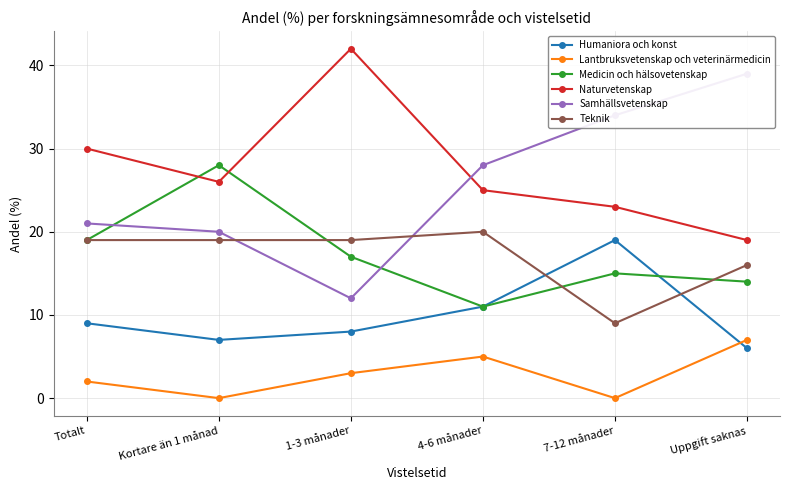

At which category does the chart reach its minimum across all series?

Kortare än 1 månad